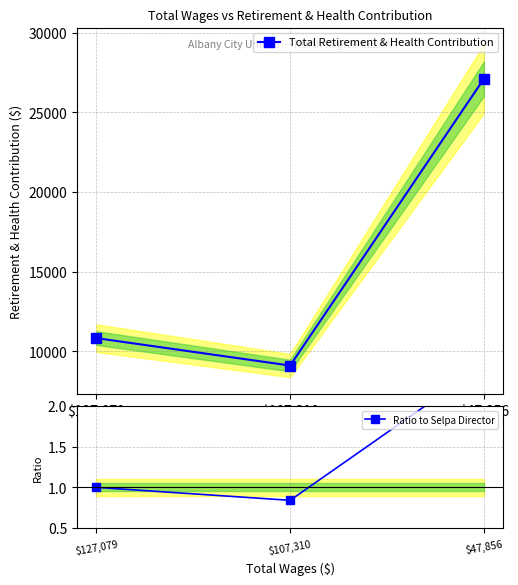

The Total Retirement & Health Contribution series shows 9103.0 at $107,310. True or false?

True